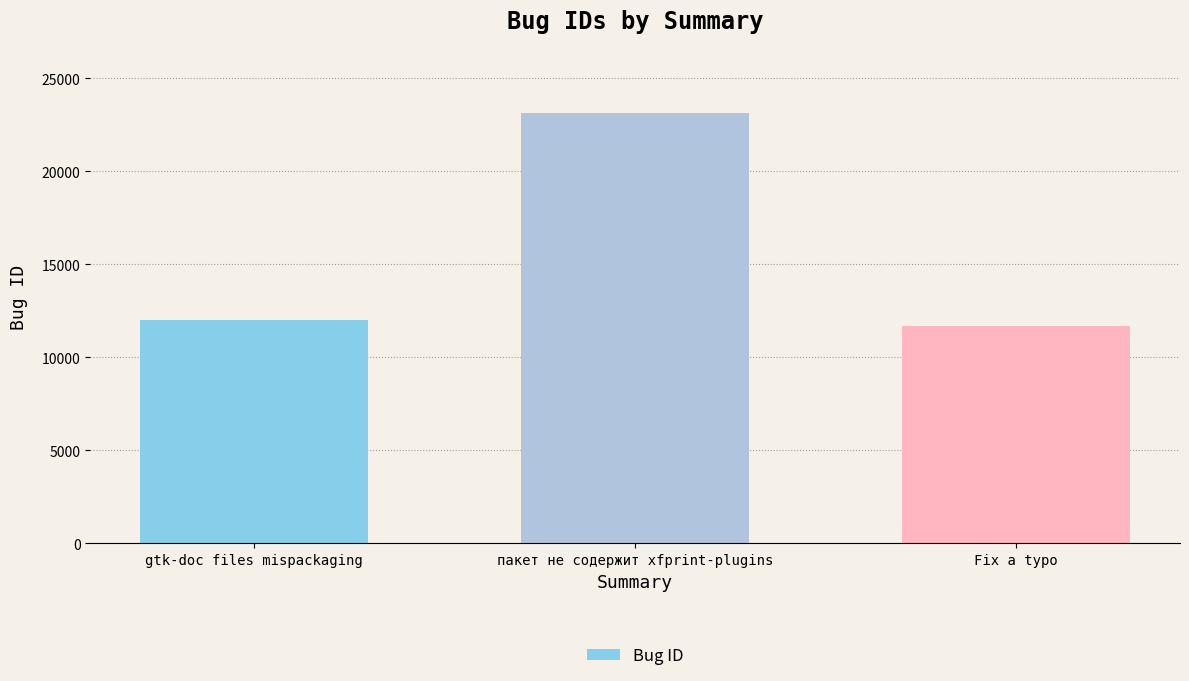

List the labels in order of value, smallest first.

Fix a typo, gtk-doc files mispackaging, пакет не содержит xfprint-plugins